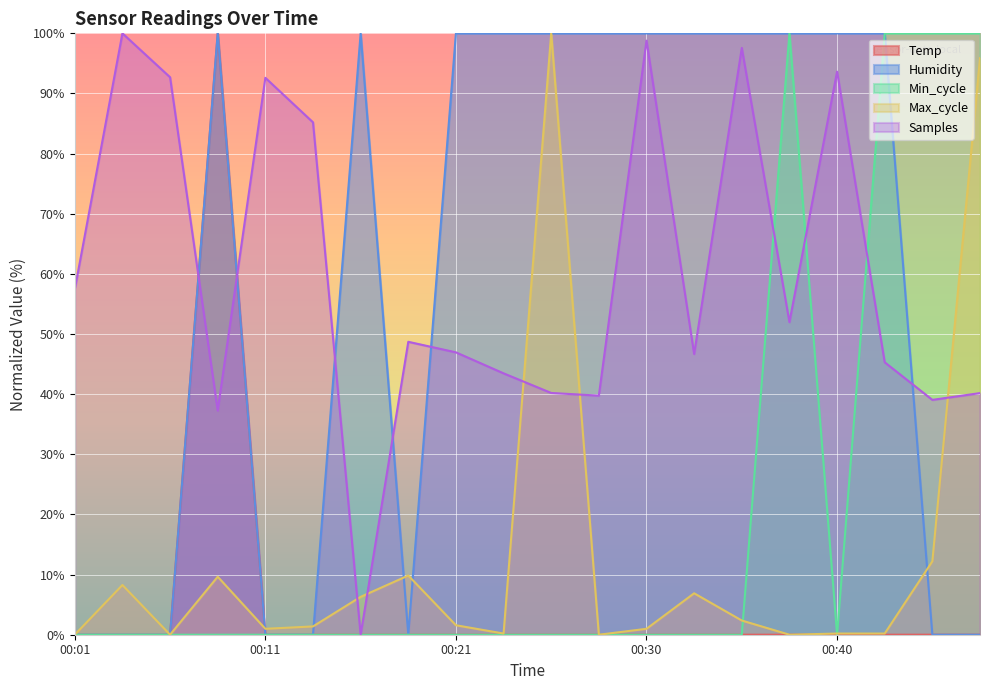

What is the maximum value for Max_cycle?

100.0